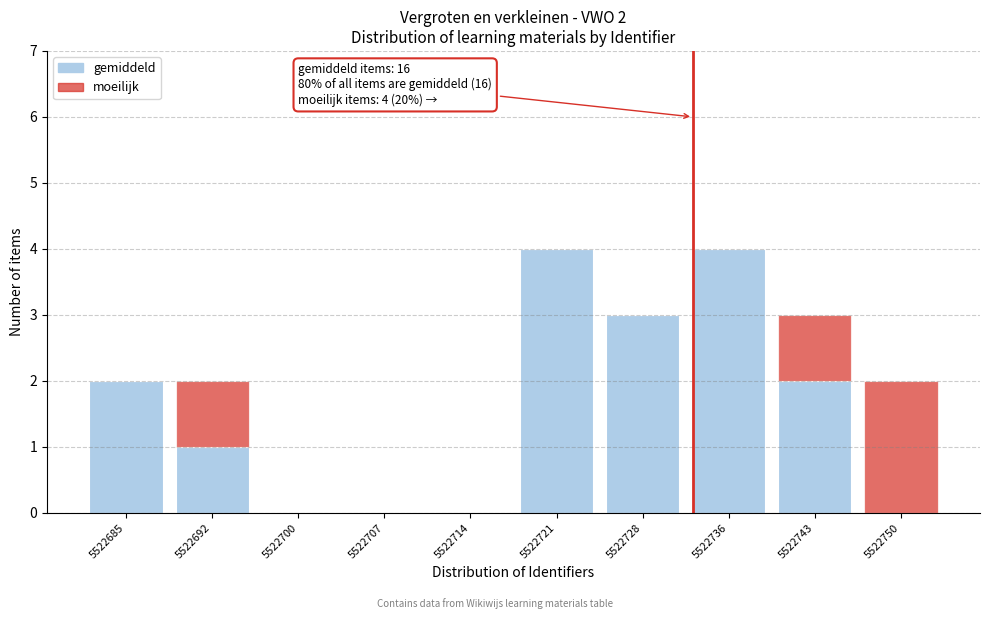

Reading right to left, list the values for the gemiddeld series.

5522750=0	5522743=2	5522736=4	5522728=3	5522721=4	5522714=0	5522707=0	5522700=0	5522692=1	5522685=2